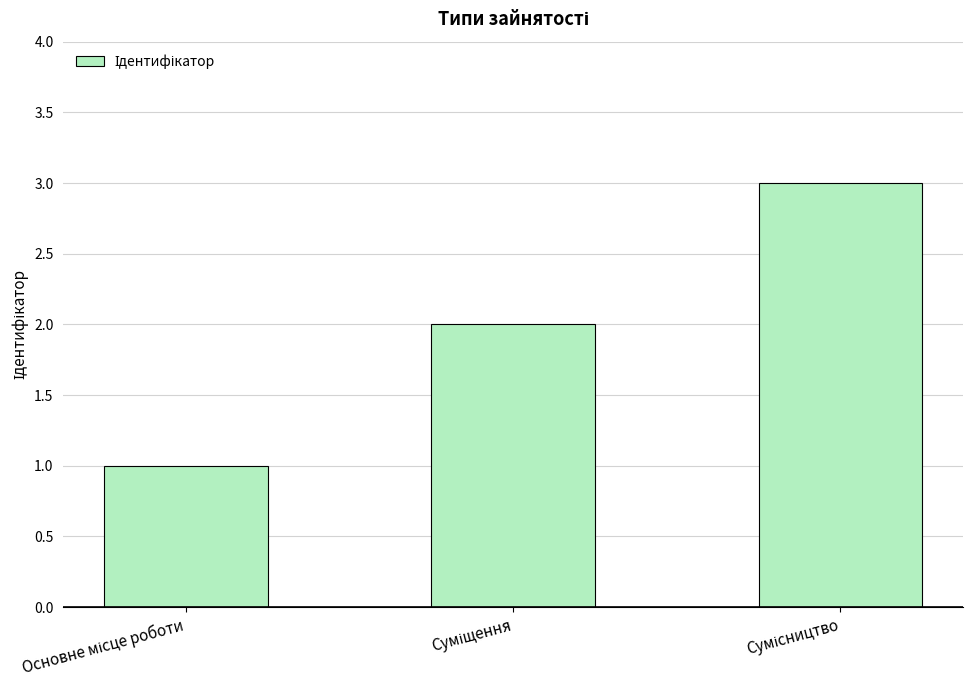

What is the sum of all values?

6